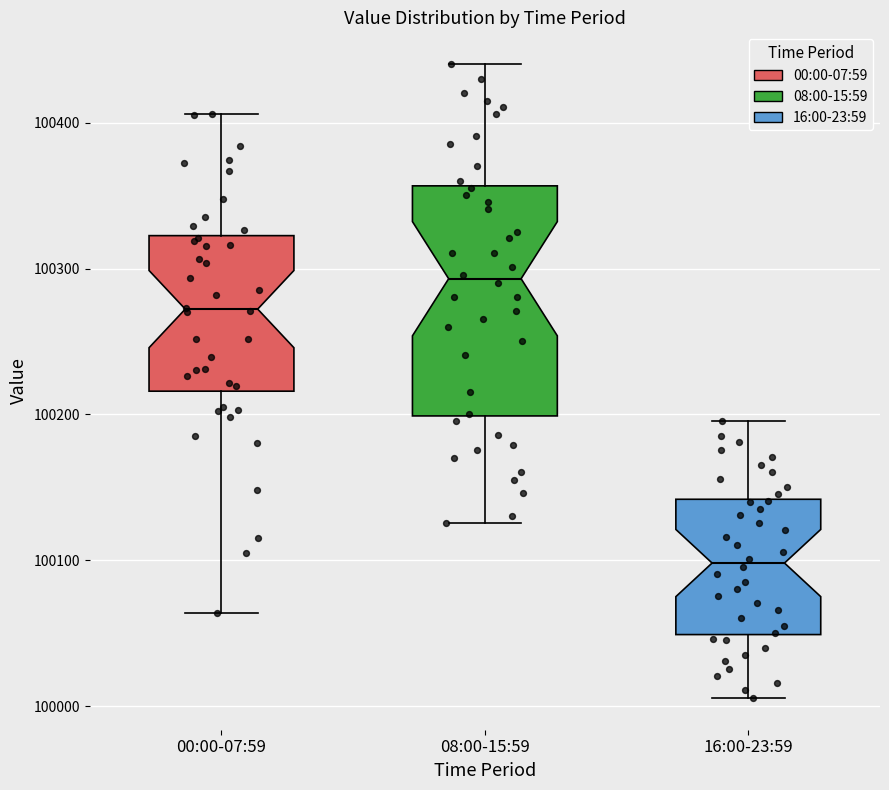

Reading left to right, read every box against the y-axis: the position of its median line, the range the box covers, and the ends of its whiskers. The values are not printed on the chart, so give them approximately, as read against the axis.

00:00-07:59: median 100270, box 100220 to 100320, whiskers 100060 to 100410
08:00-15:59: median 100290, box 100200 to 100360, whiskers 100130 to 100440
16:00-23:59: median 100100, box 100050 to 100140, whiskers 100010 to 100200